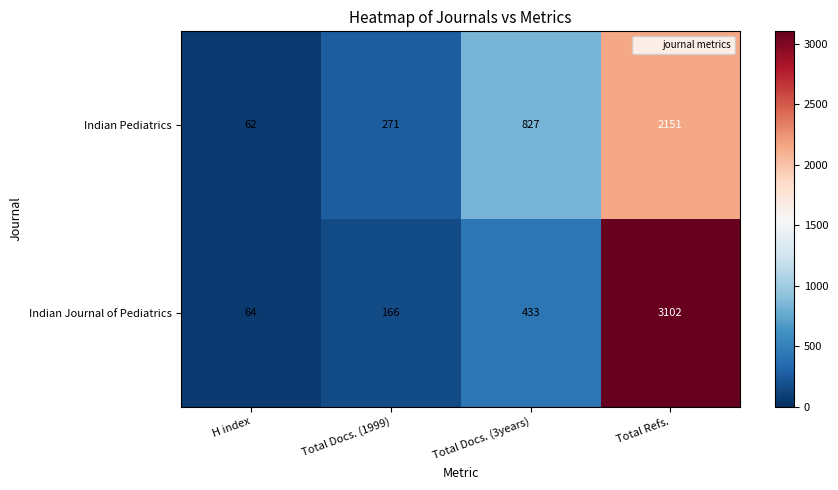

Where is Indian Journal of Pediatrics nearest to the value 1583?

Total Docs. (3years)